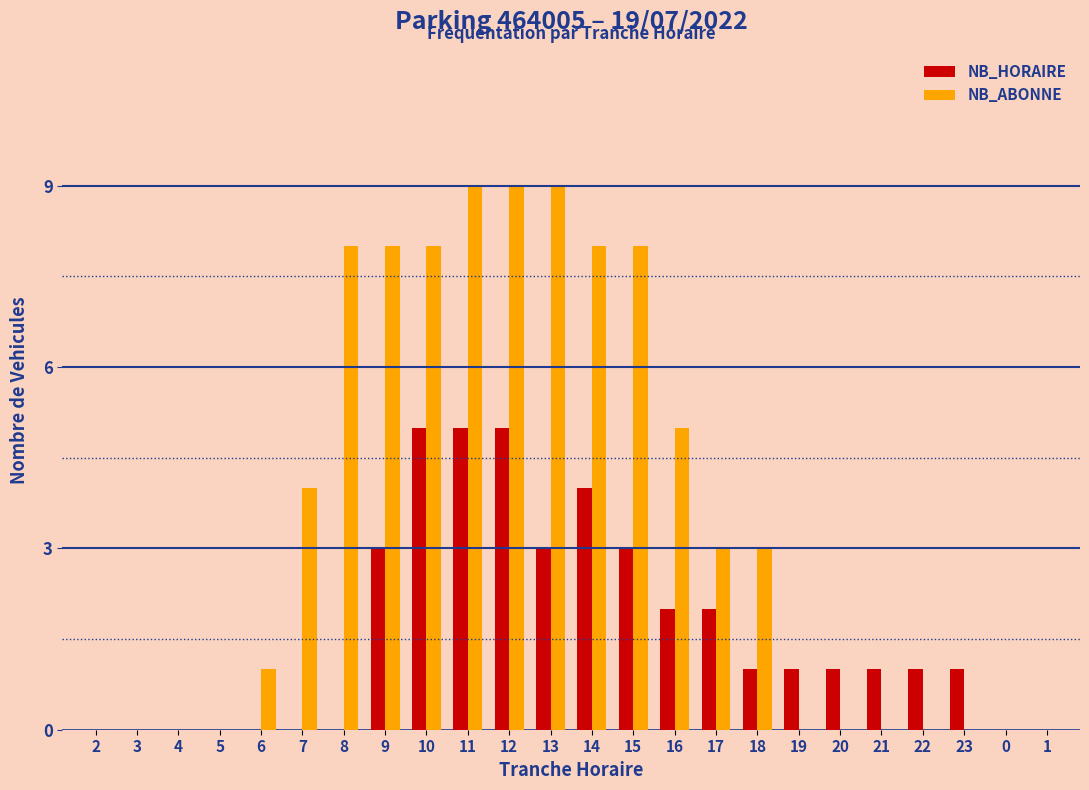

What is the sum of all NB_ABONNE values?

83